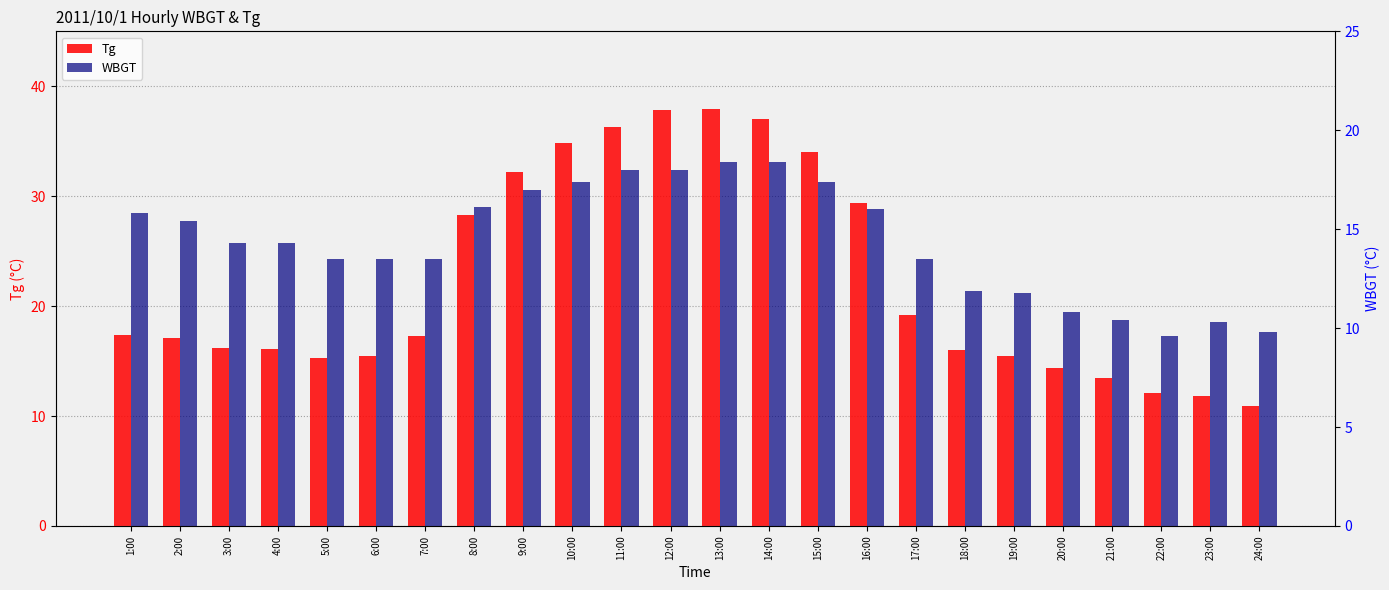

Is it true that Tg equals 58.2 at 10:00?

False